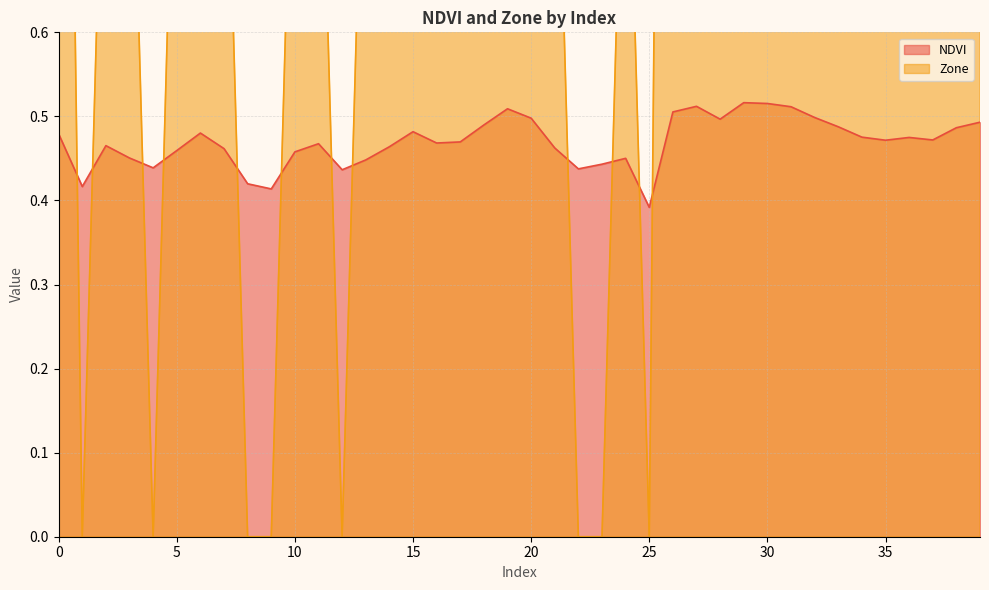

The Zone series shows 2.0 at 33. True or false?

True